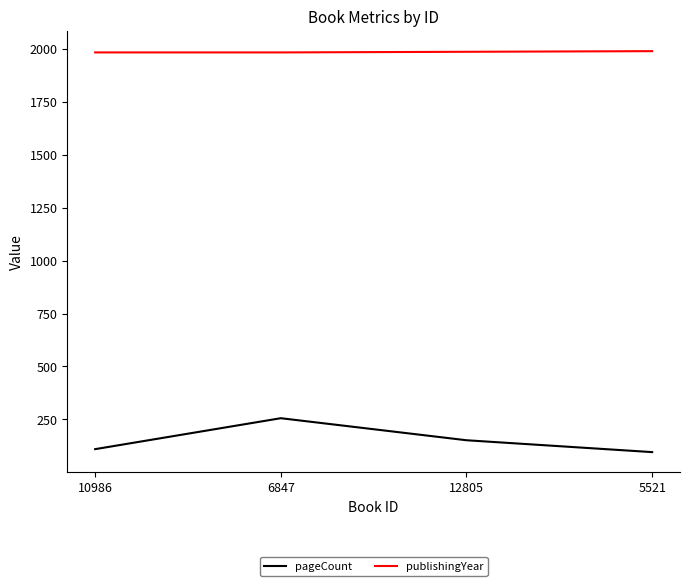

True or false: pageCount and publishingYear cross at least once.

False